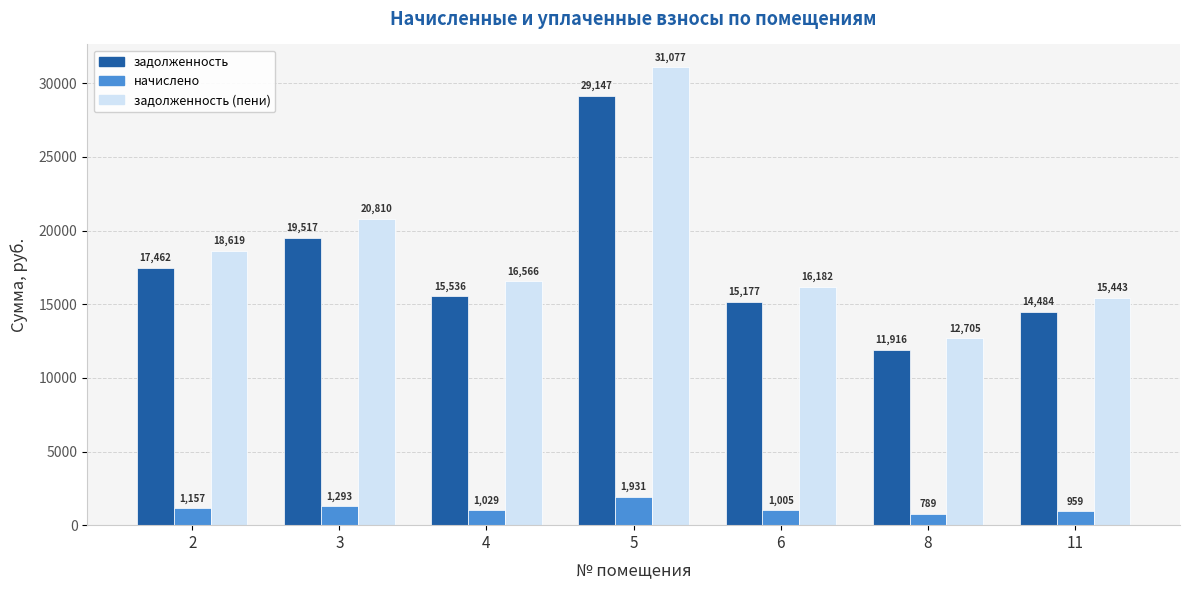

Count the number of data series in this chart.

3